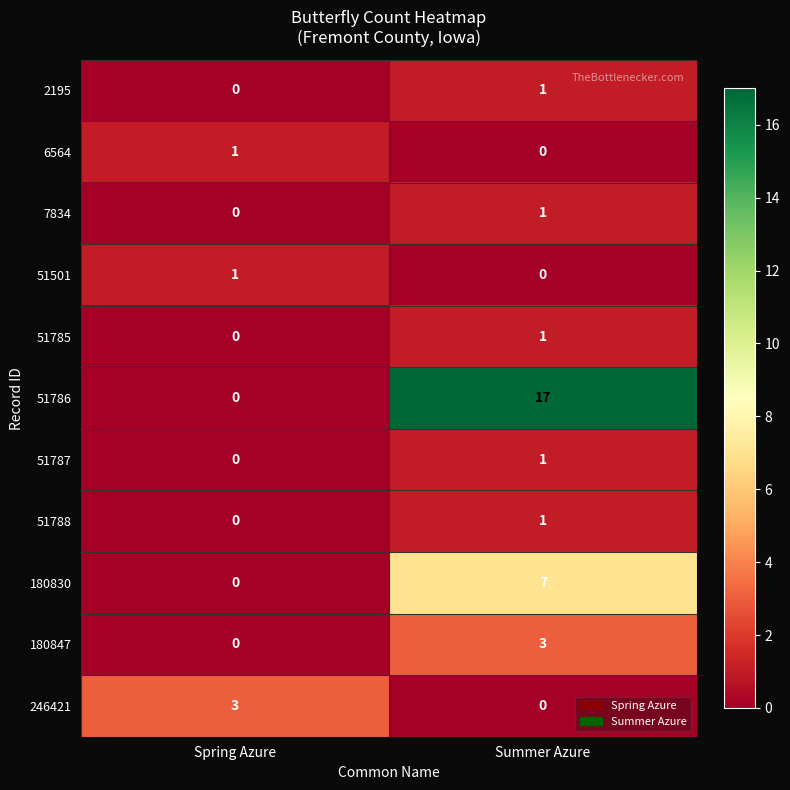

List the labels in order of 246421 value, largest first.

Spring Azure, Summer Azure